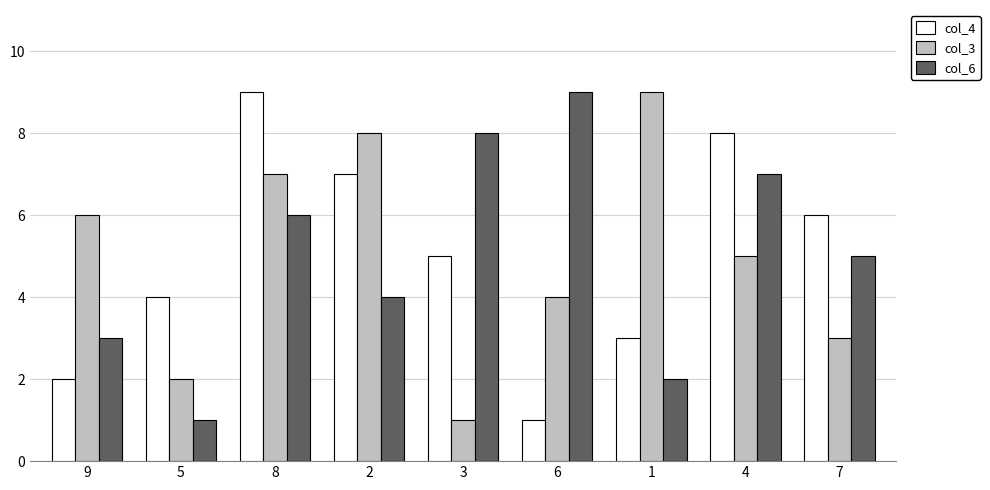

How many data points does each series have?

9